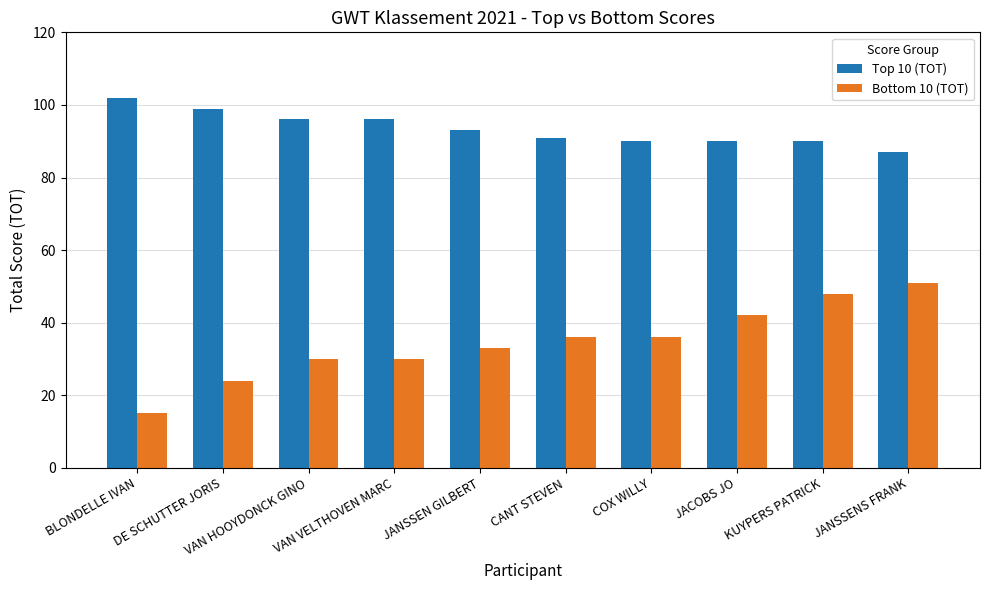

What is the total value across all series at VAN VELTHOVEN MARC?

126